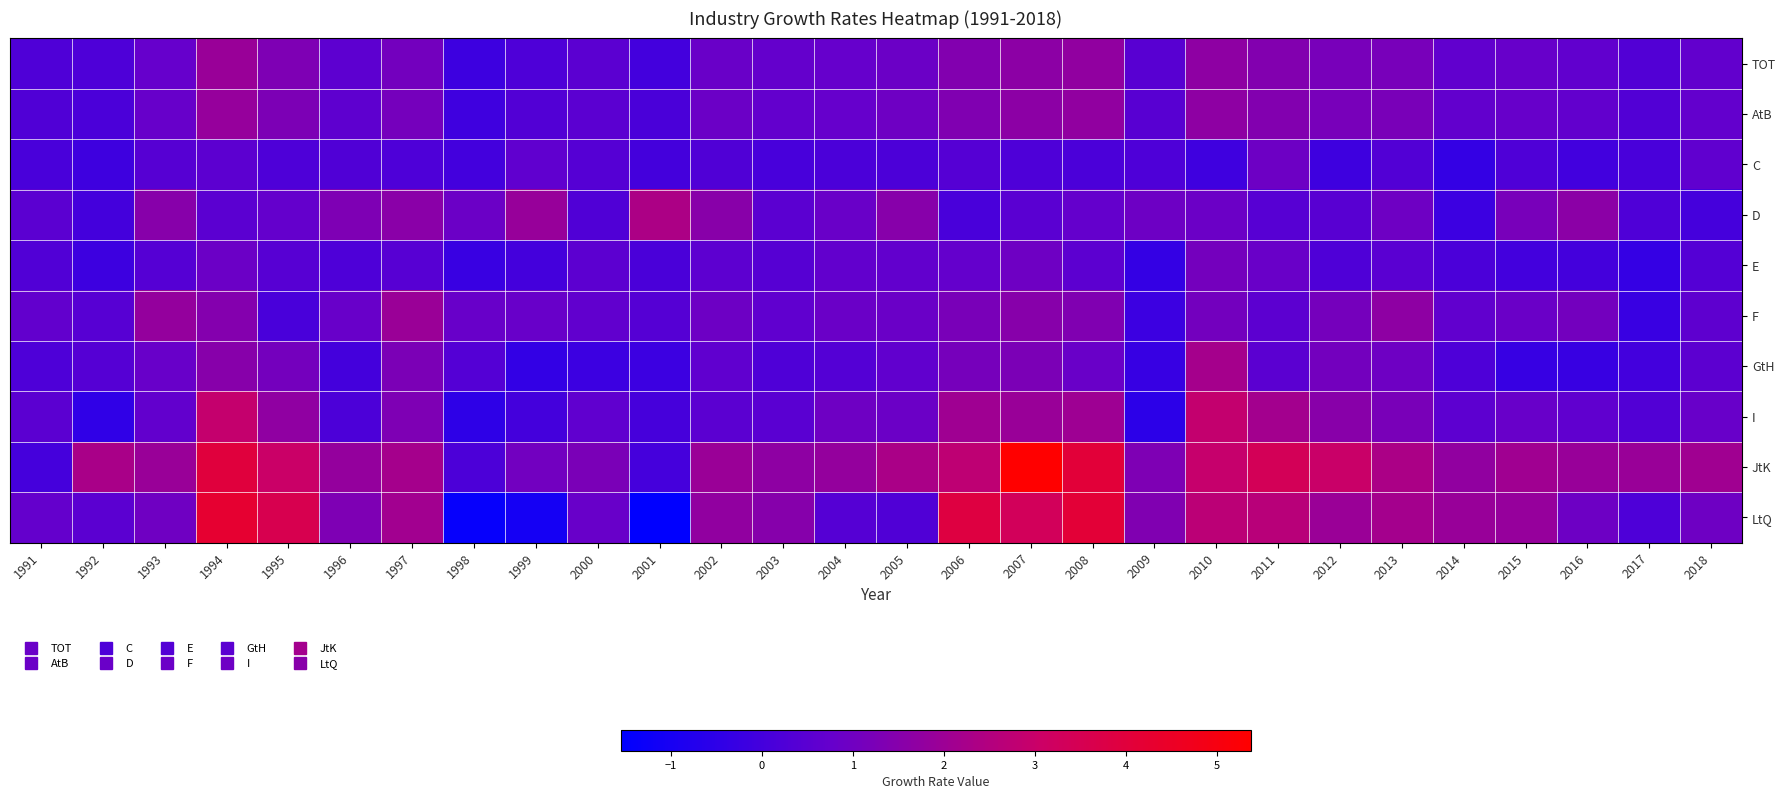

How many distinct data groups are displayed?

10